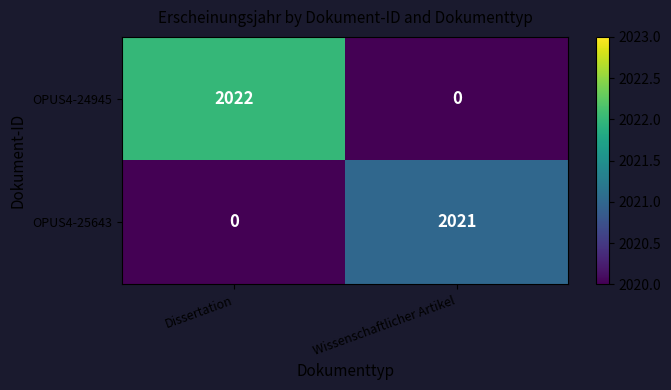

What is the difference between the OPUS4-25643 values at Dissertation and Wissenschaftlicher Artikel?

2021